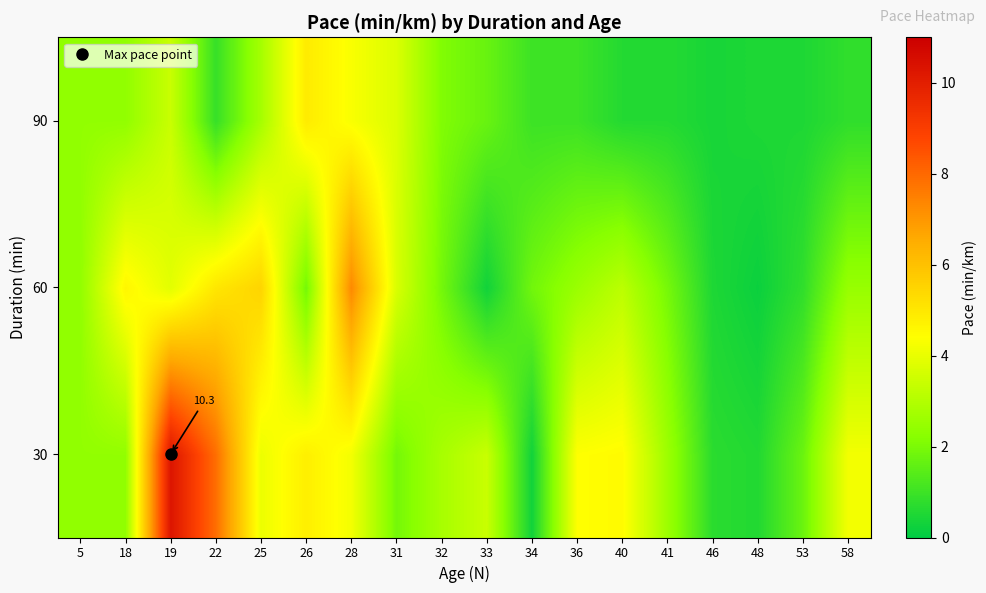

At which category is the sum across all series the highest?

19